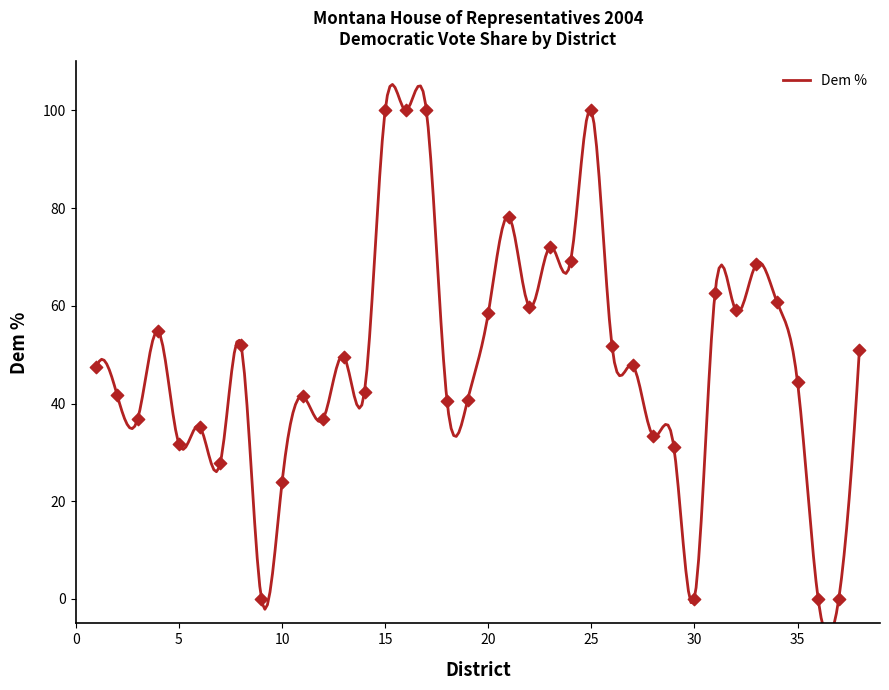

Which has a higher value, 33 or 34?

33